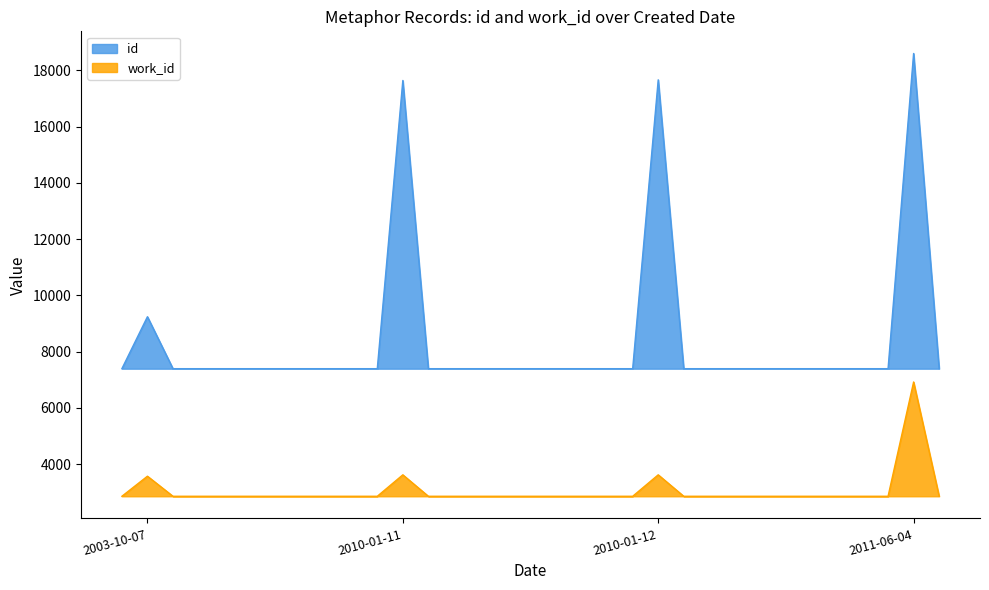

How many lines are shown in the chart?

2